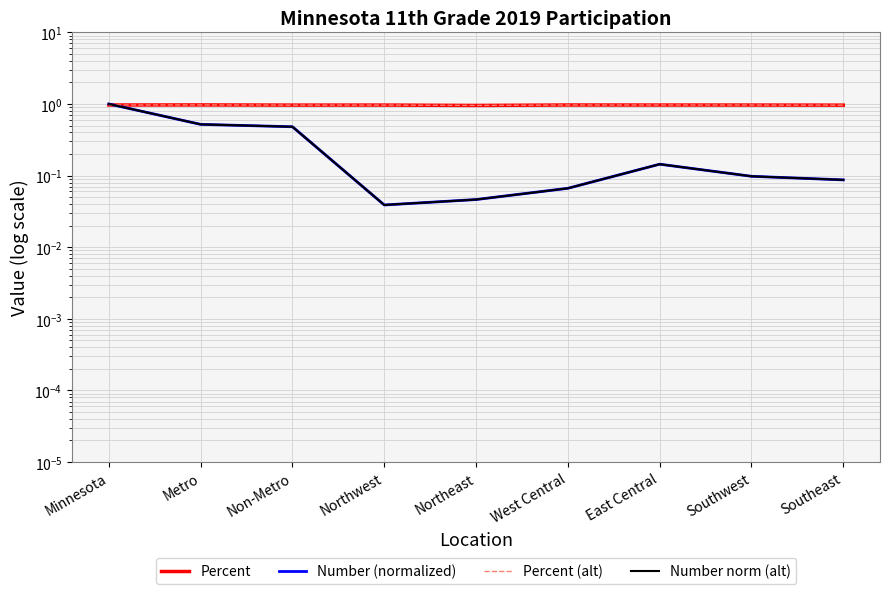

True or false: Number norm (alt) and Number (normalized) intersect in this chart.

False